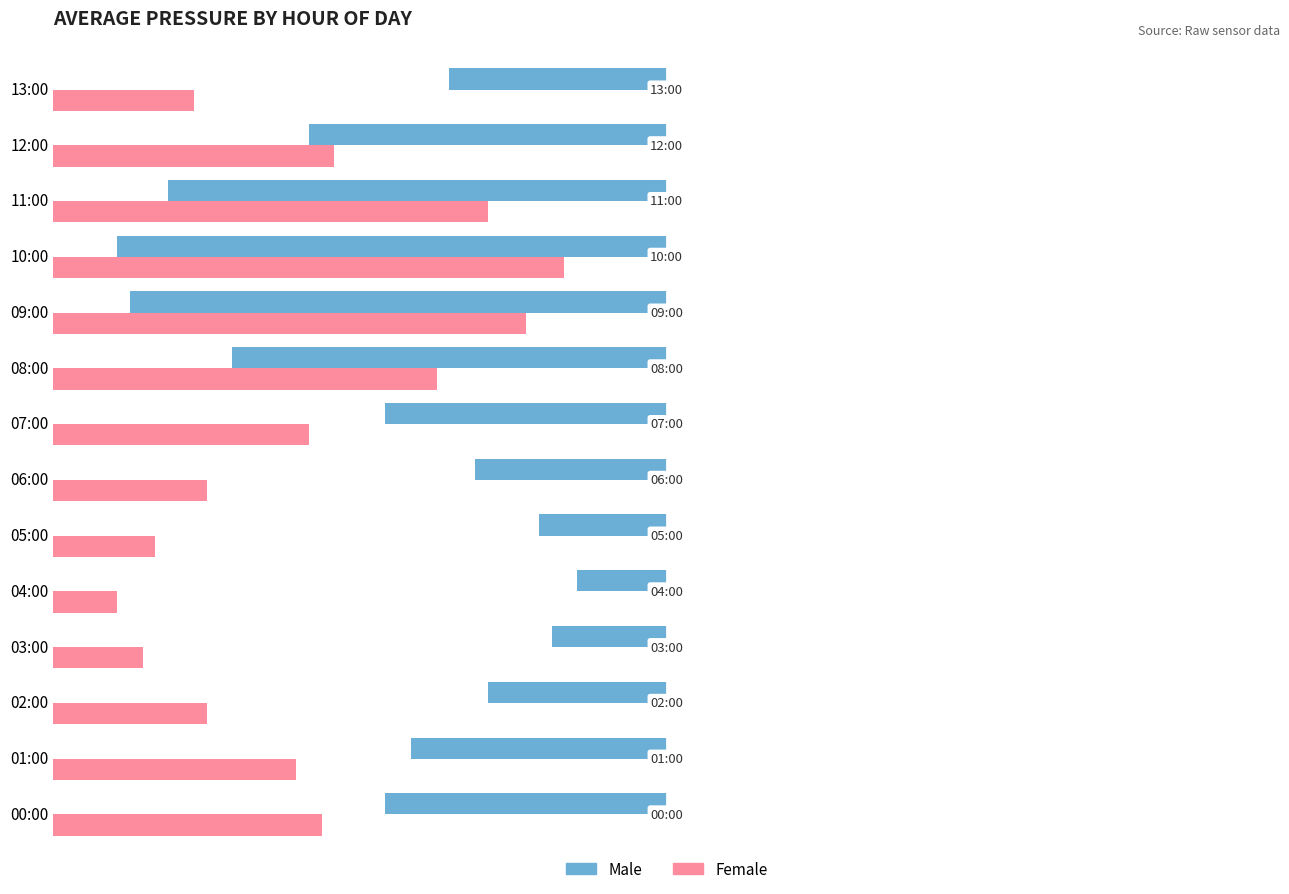

Where does the Male series first go above -2?

02:00